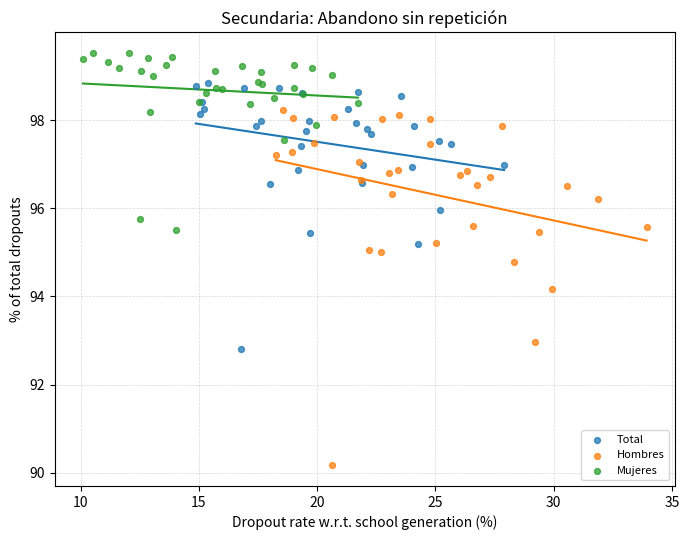

Which series has the largest Y range (max minus min)?

Hombres